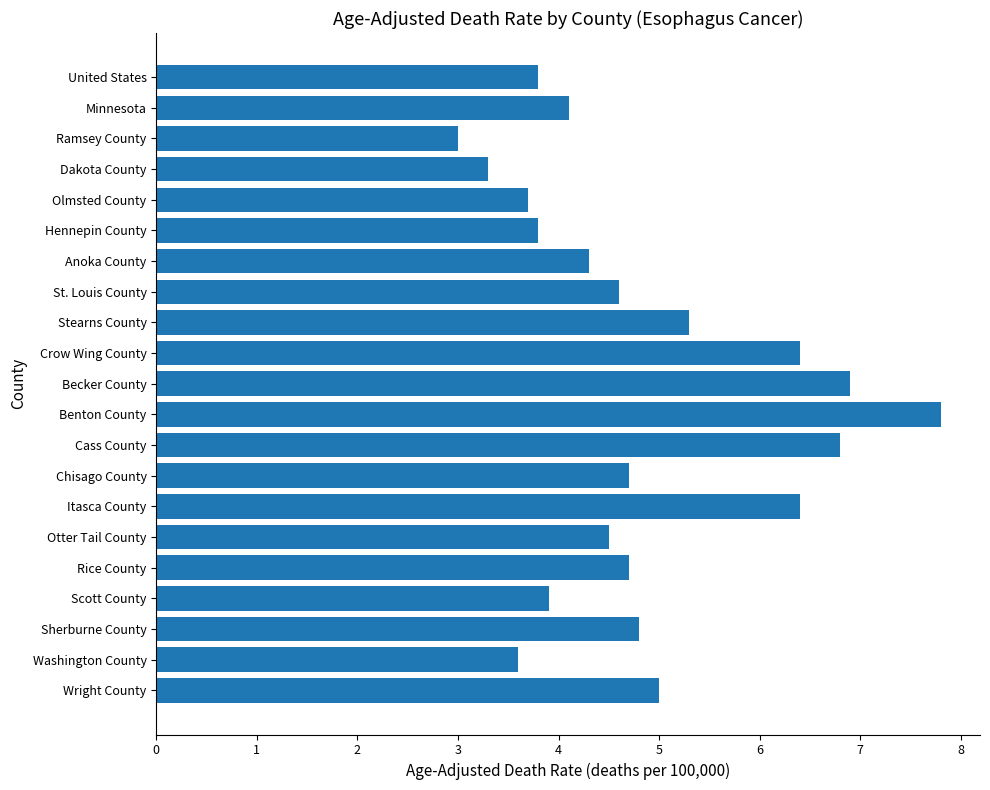

What is the value of the 9th bar from the top?

5.3